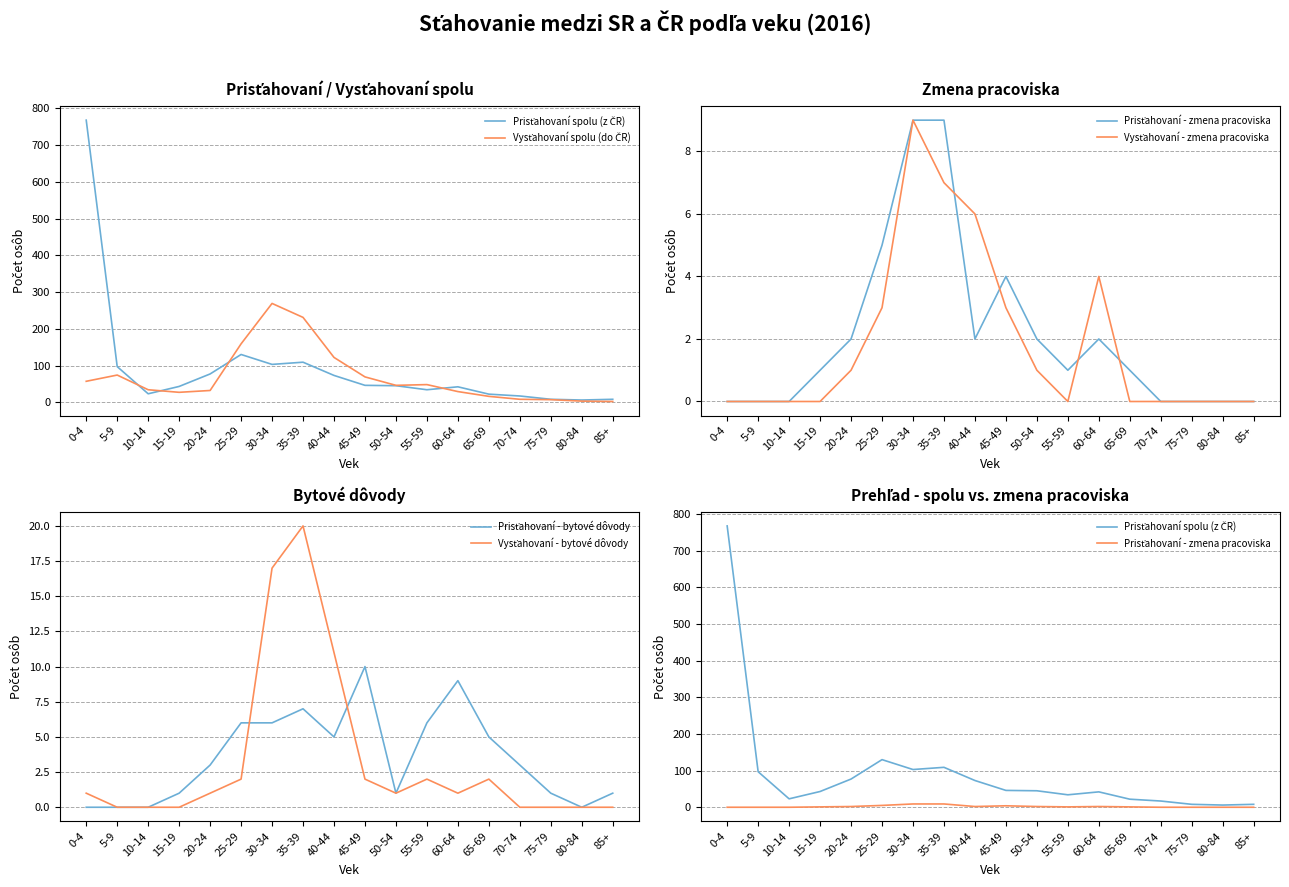

Between which two adjacent categories do Vysťahovaní - bytové dôvody and Prisťahovaní - zmena pracoviska first intersect?

25-29 and 30-34